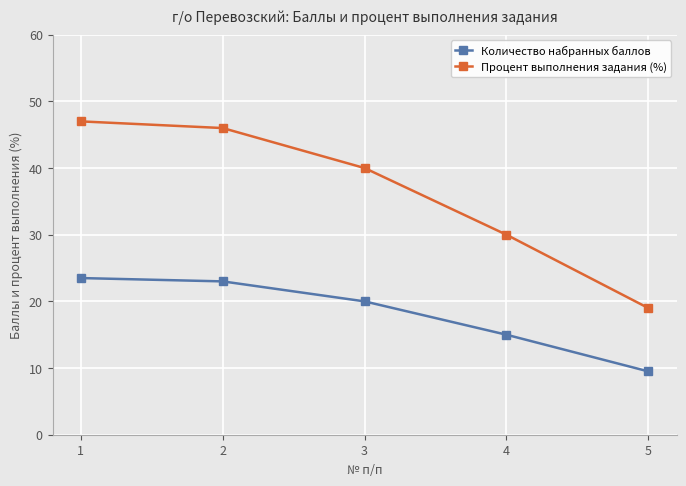

How many lines are shown in the chart?

2